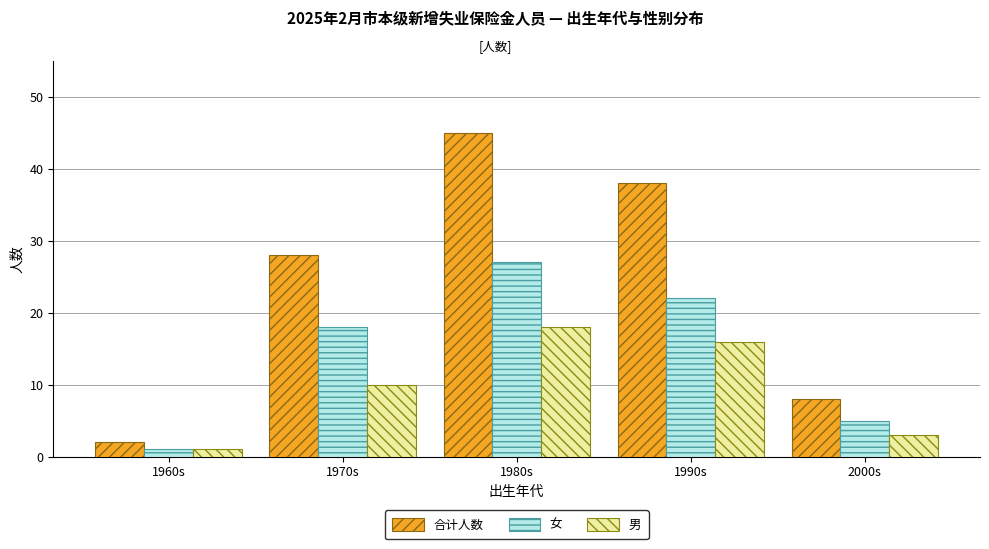

Count the number of categories in the chart.

5